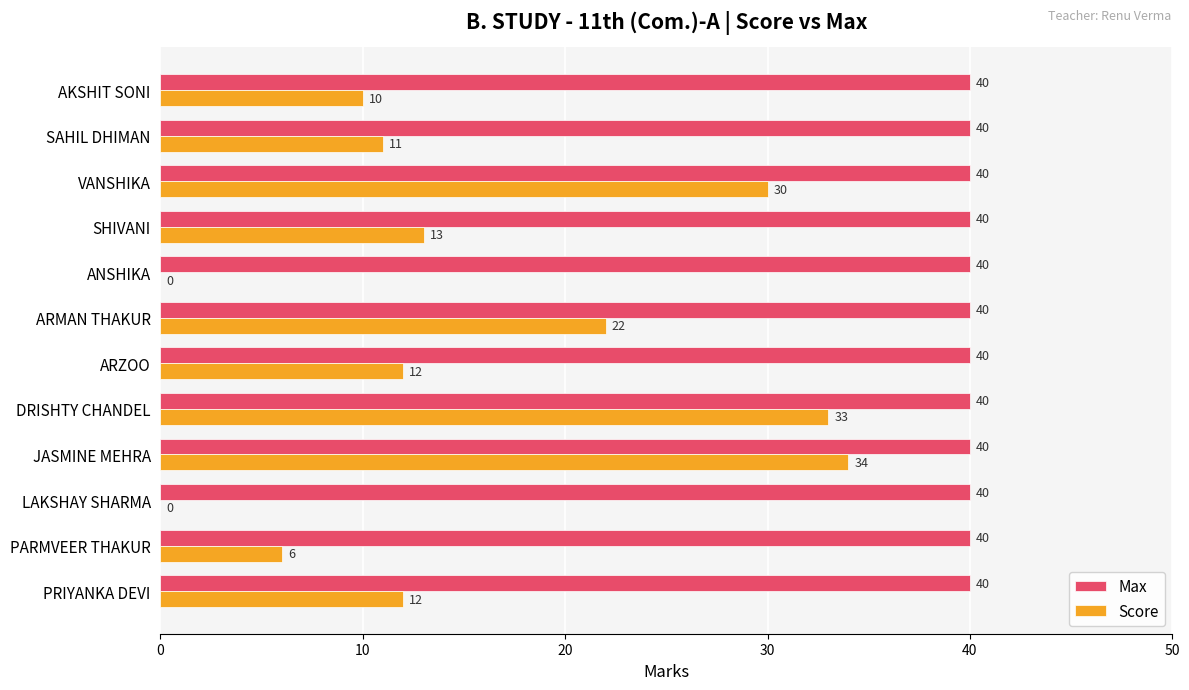

At which label does Score reach its peak?

JASMINE MEHRA